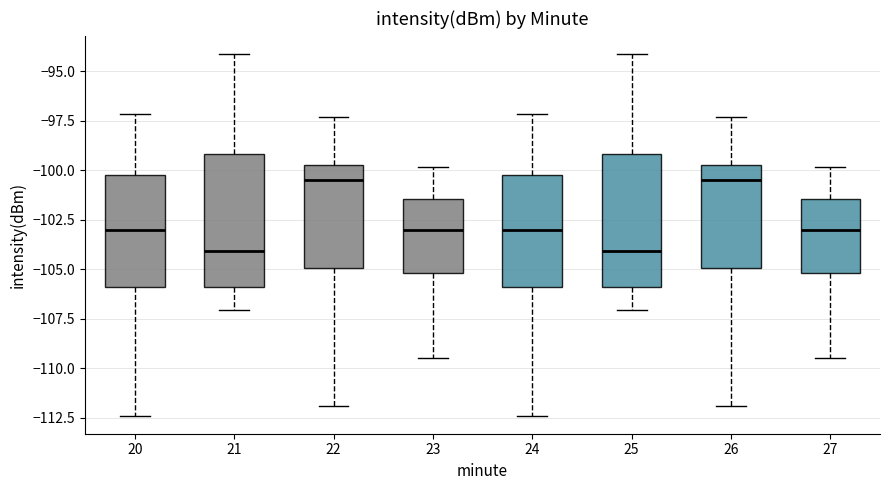

Where is the lower edge of the box at x = 27 on the y-axis? The values are not printed on the chart, so give them approximately, as read against the axis.

-105.0